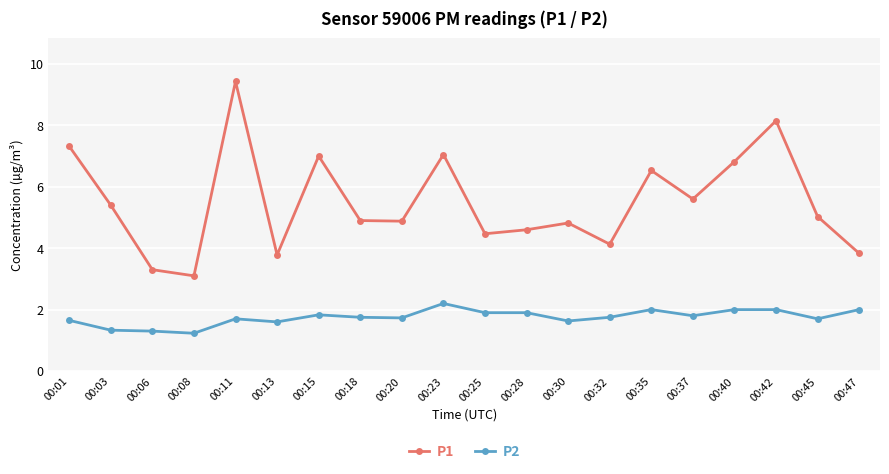

At how many categories does at least one series exceed 6?

7